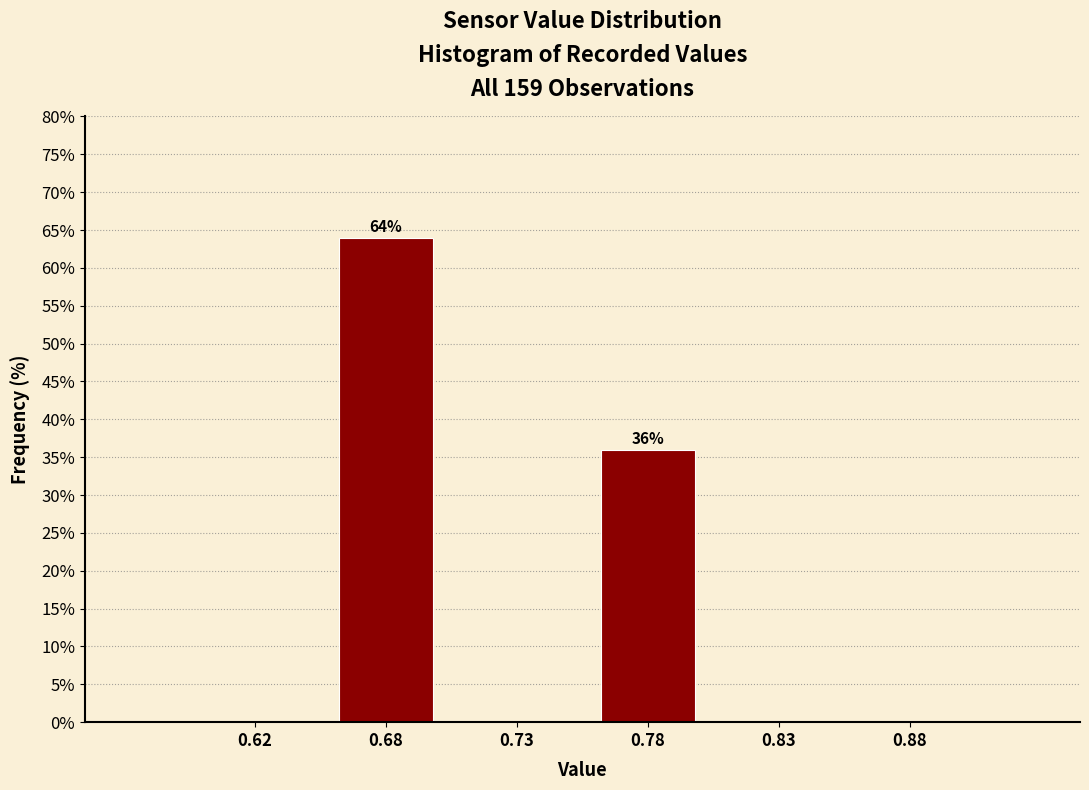

Reading right to left, what are all the values shown in this chart?

0.88=0	0.83=0	0.78=36	0.73=0	0.68=64	0.62=0